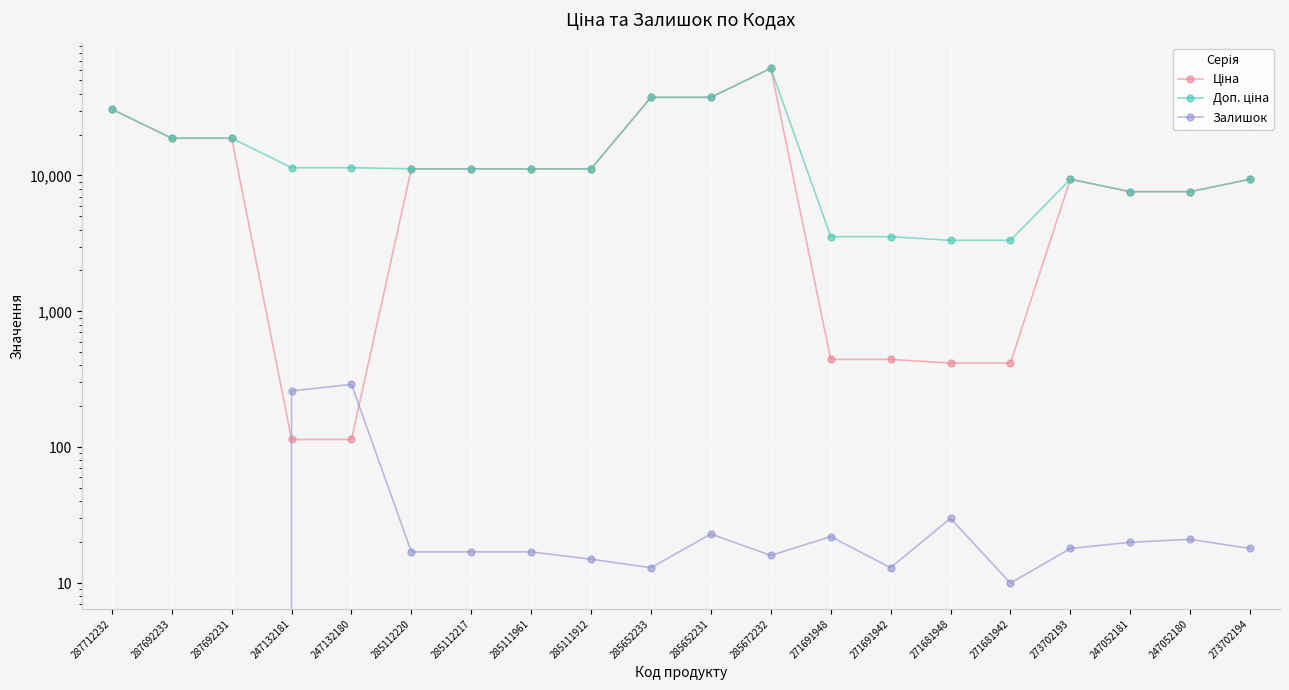

What is the approximate value of Ціна at 247132181?

114.1